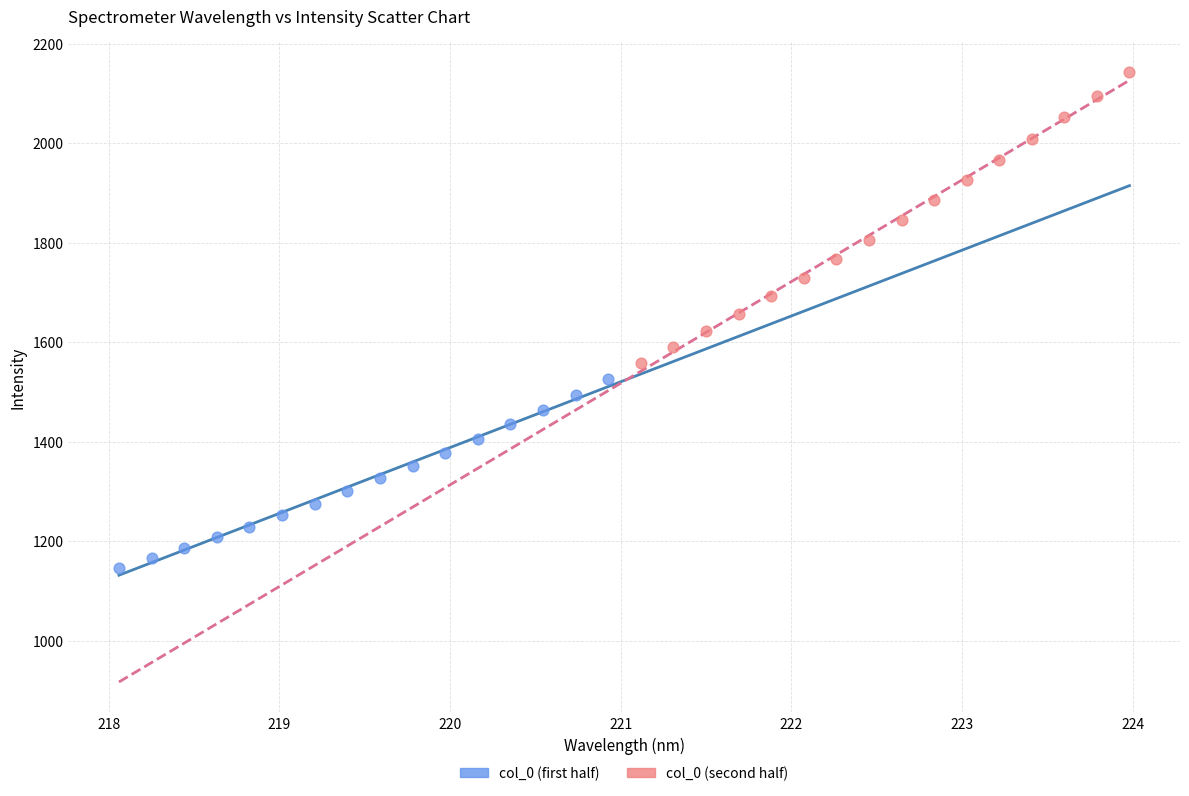

Which series has the largest Y range (max minus min)?

col_0 (second half)